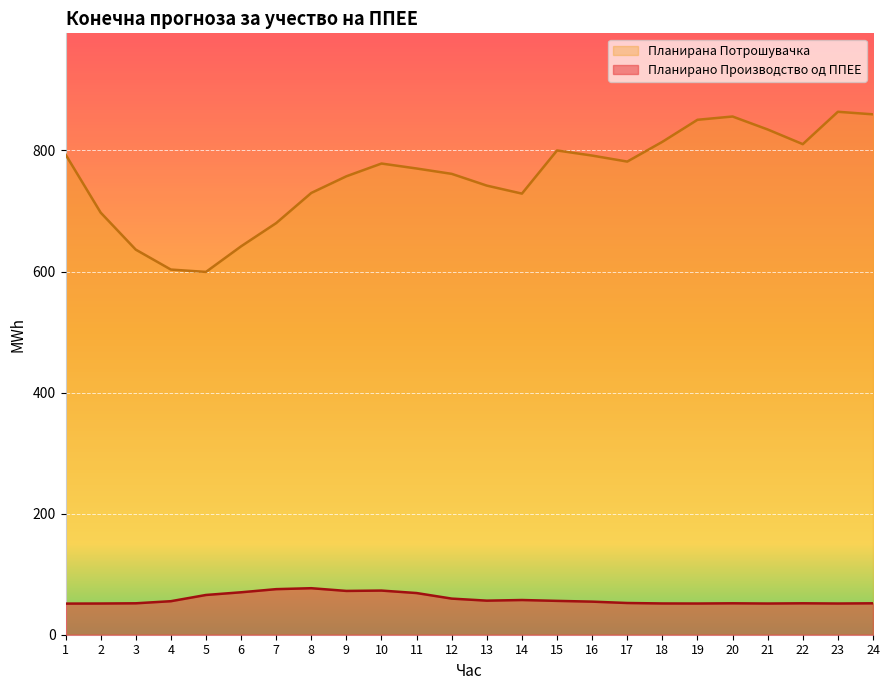

True or false: Планирано Производство од ППЕЕ has more than 2 interior local peaks.

True